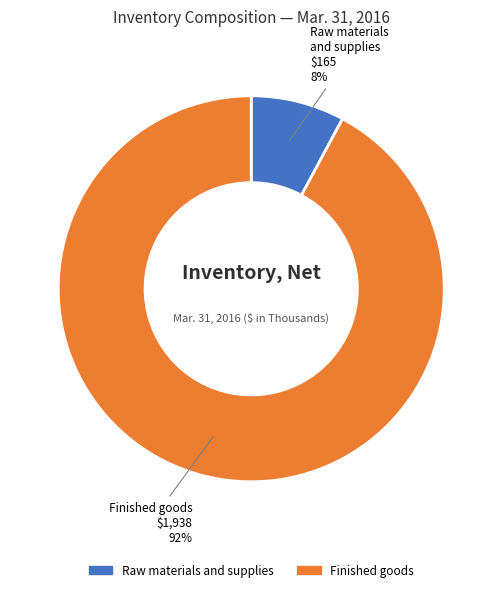

To the nearest percent, what percentage of the pie is Finished goods?

92%